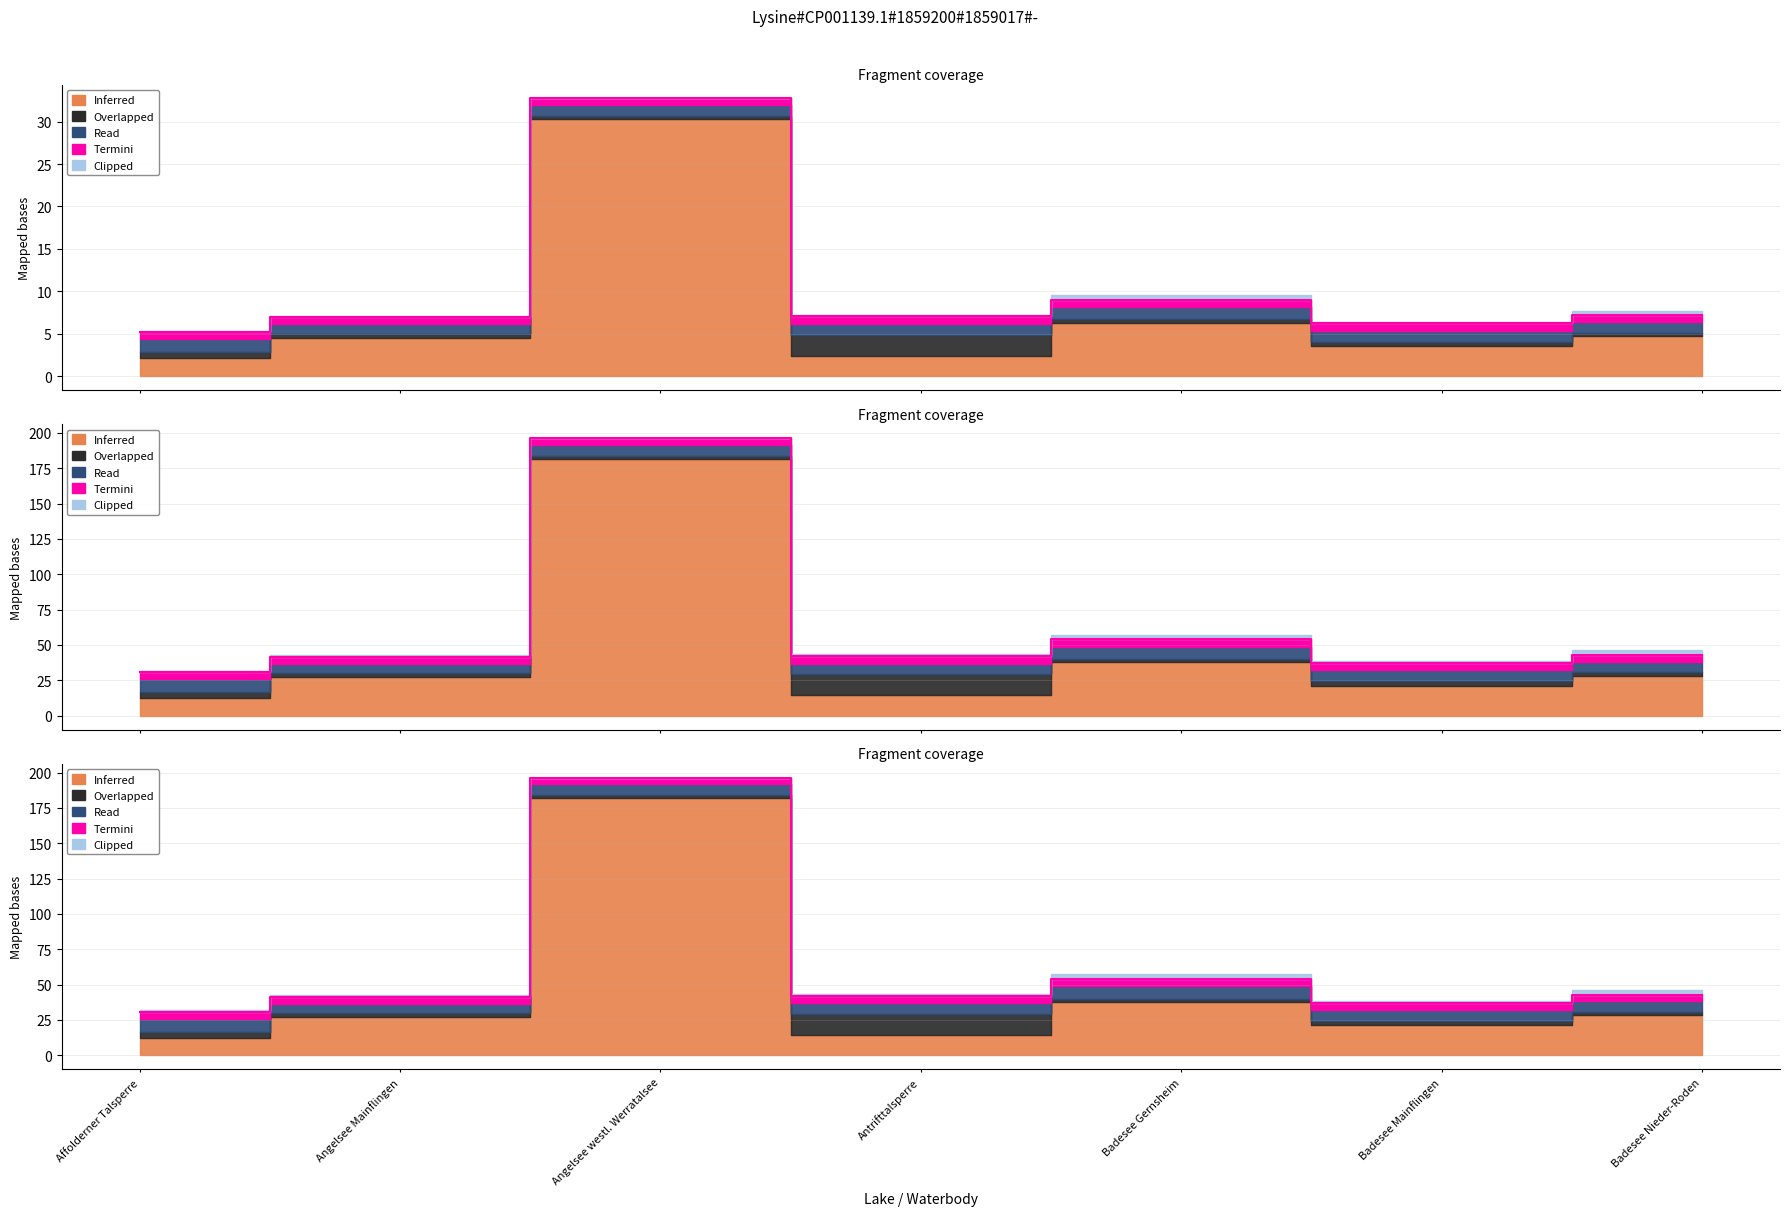

What is the total value across all series at Angelsee westl. Werratalsee?

409.9